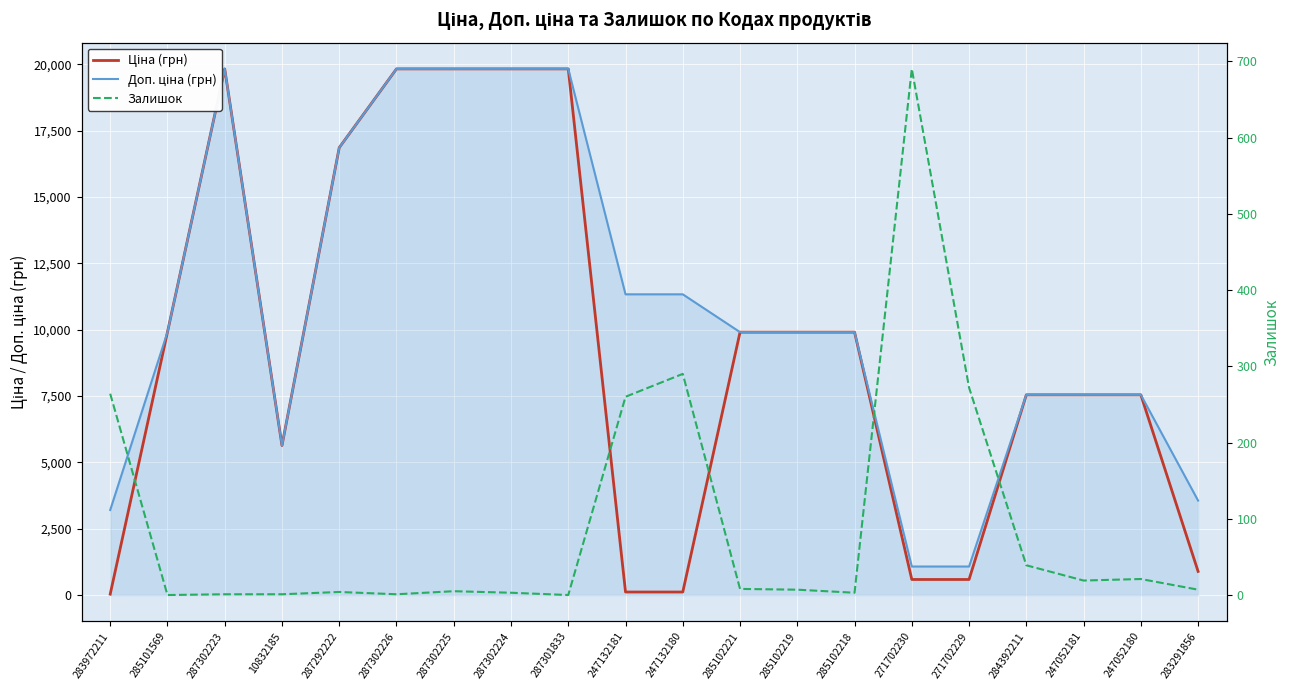

What is the difference between the maximum and second lowest values in the Доп. ціна (грн) series?

18756.6